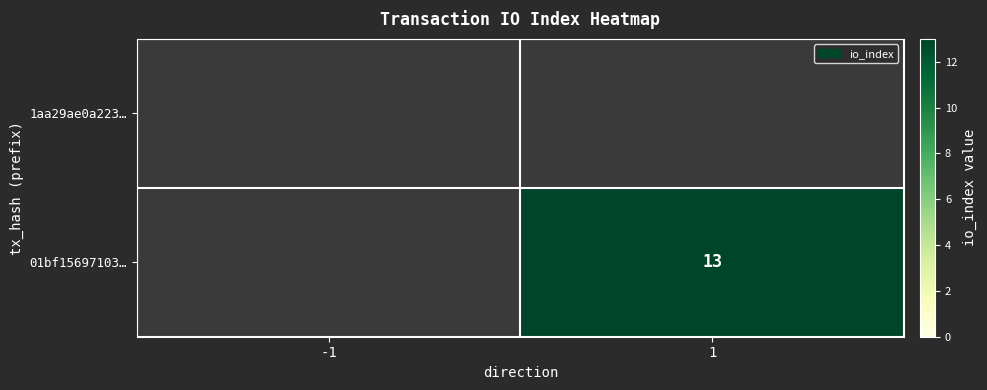

True or false: 01bf15697103… has a value of 3 at 1.

False